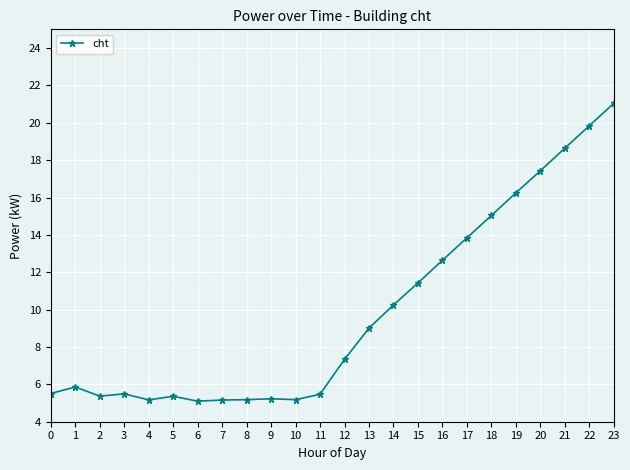

Where does the data first go above 7?

12